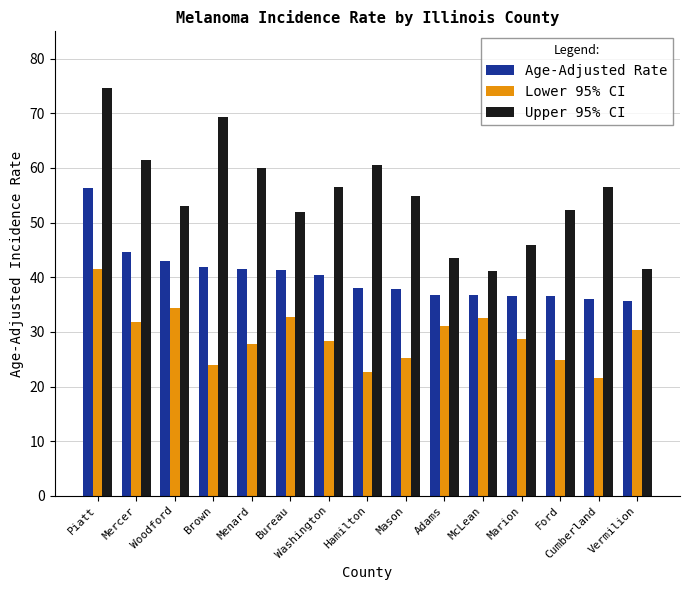

Where does the Upper 95% CI series first go above 54?

Piatt